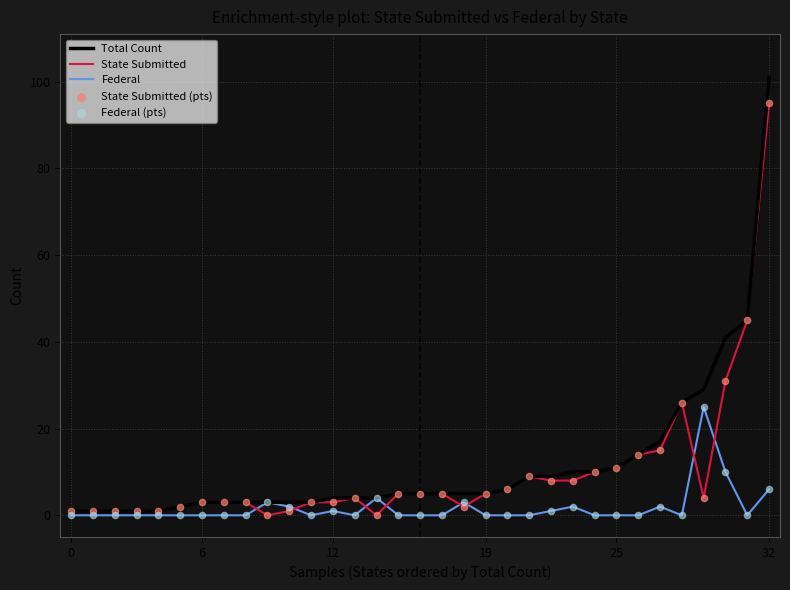

List the series in order of their peak value, highest first.

Total Count, State Submitted, Federal